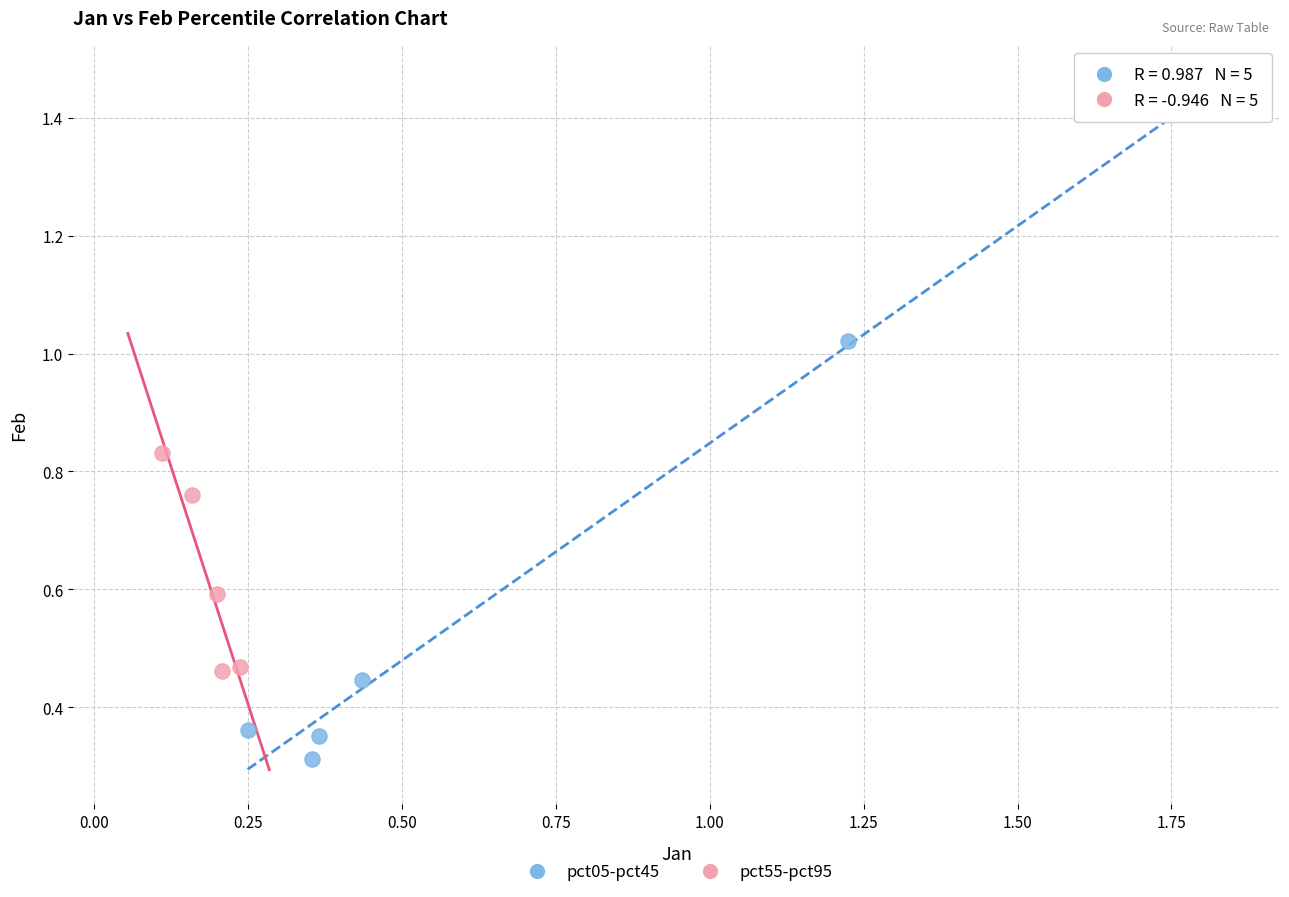

Which series reaches the maximum Y coordinate?

pct05-pct45